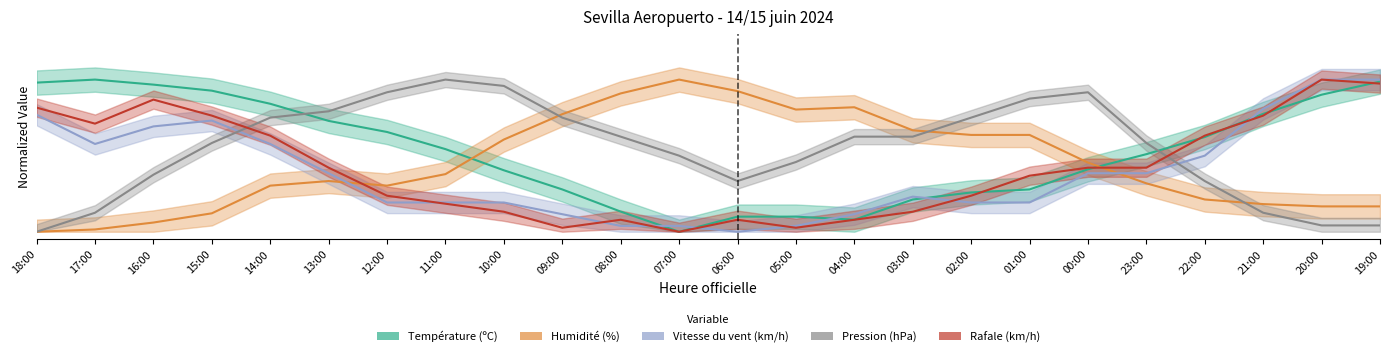

In Pression (hPa), how many points are higher than both neighbors (excluding endpoints)?

2